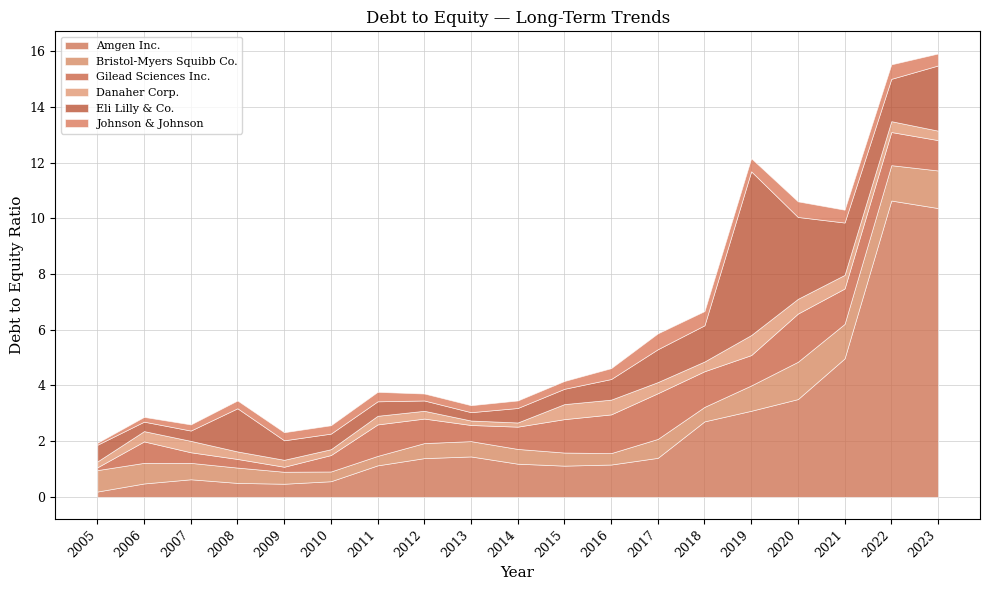

List the labels in order of Gilead Sciences Inc. value, smallest first.

2005, 2009, 2008, 2007, 2013, 2010, 2006, 2014, 2012, 2019, 2023, 2011, 2022, 2015, 2021, 2018, 2016, 2017, 2020